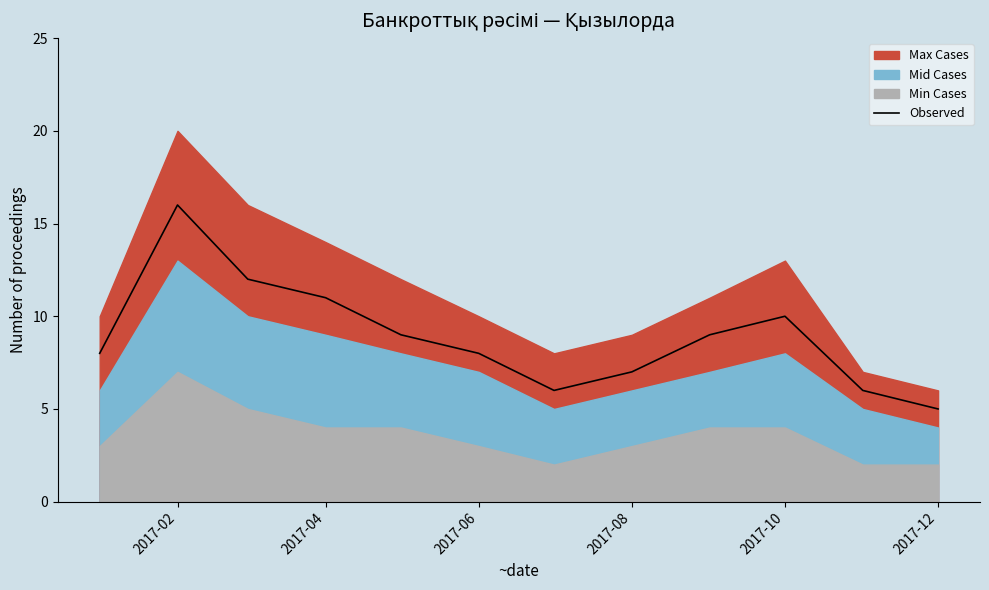

The value of Observed at 2017-12 is 5. True or false?

True